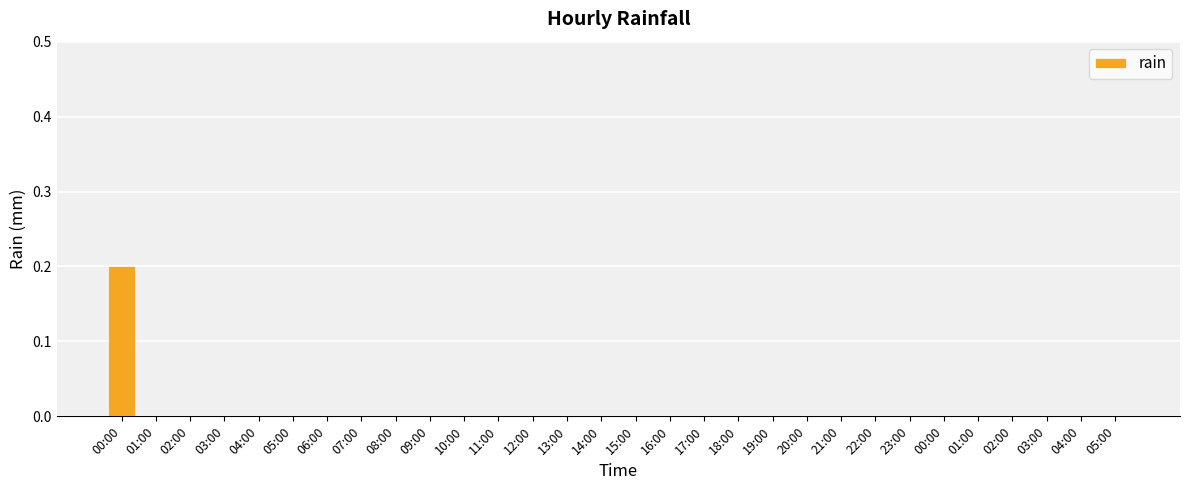

What is the greatest value displayed?

0.2